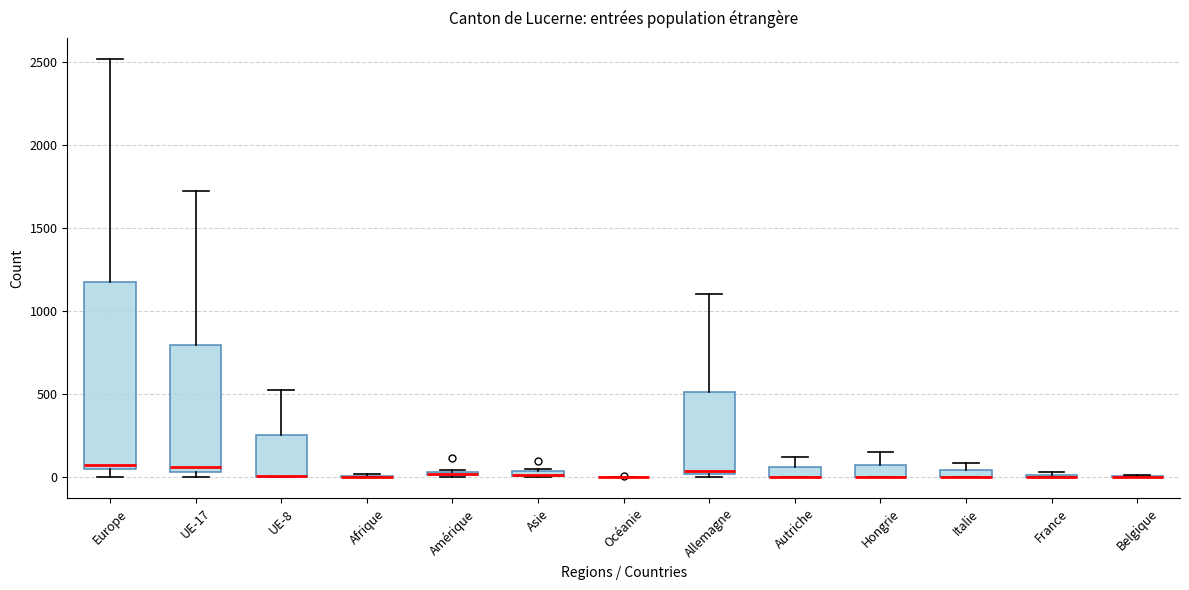

Where does the upper whisker of the box for UE-17 end on the y-axis? The values are not printed on the chart, so give them approximately, as read against the axis.

1700